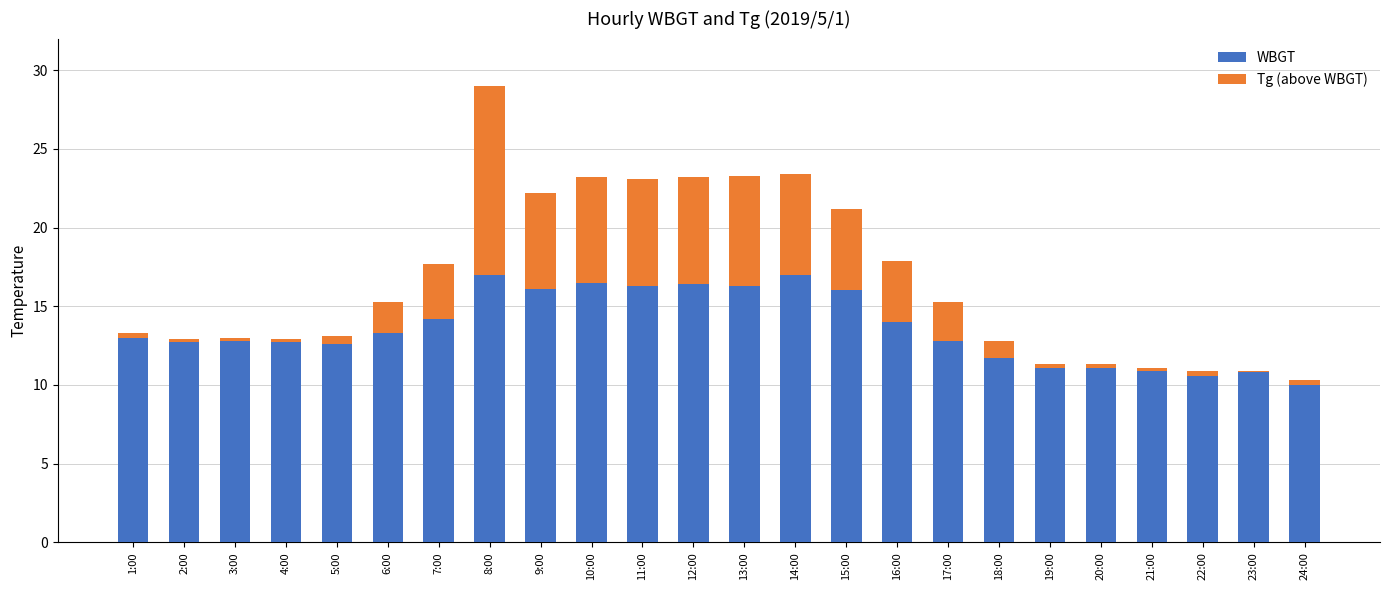

What is the maximum value for WBGT?

17.0